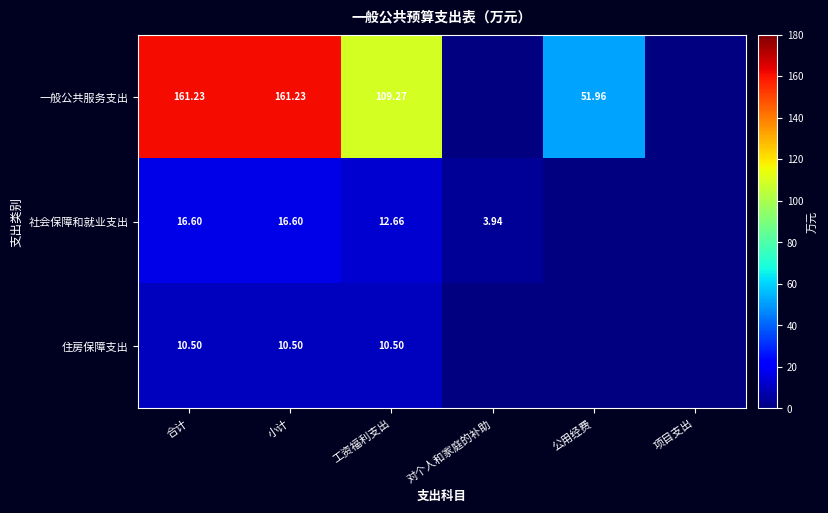

The value of 住房保障支出 at 工资福利支出 is 10.5. True or false?

True